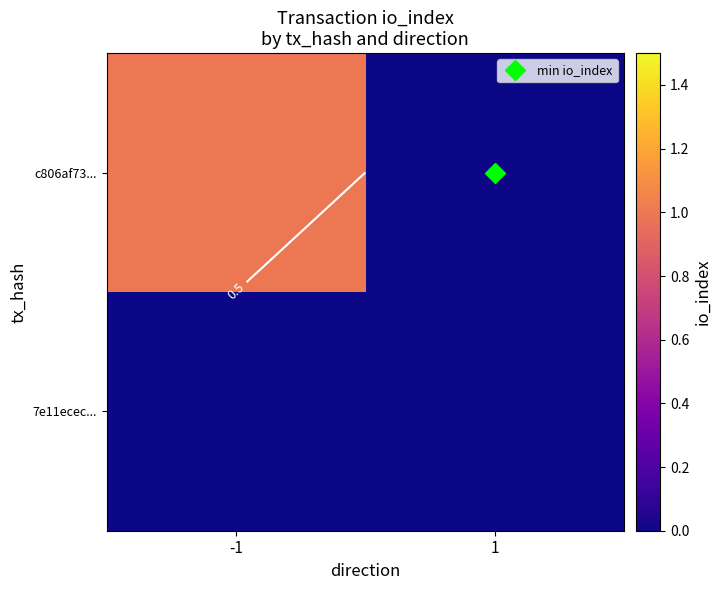

Between -1 and 1, which is larger?

-1